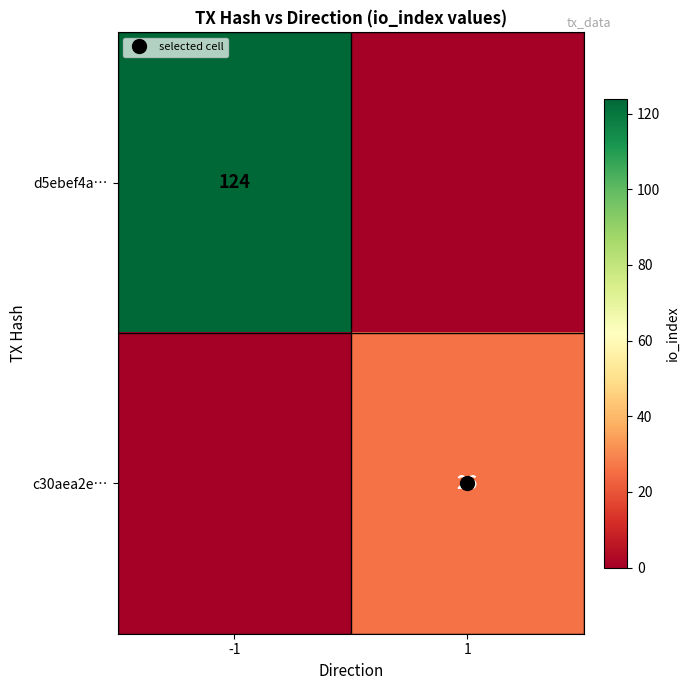

What is the total value across all series at -1?

124